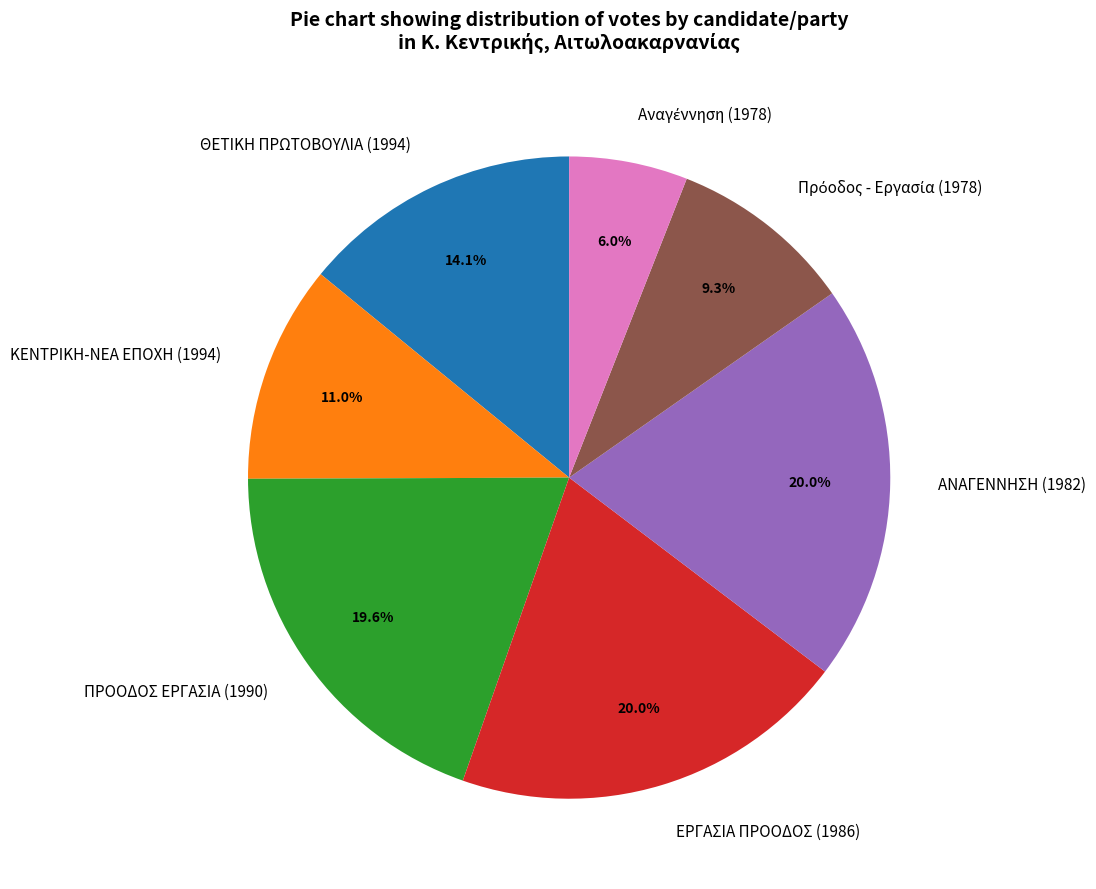

Between ΘΕΤΙΚΗ ΠΡΩΤΟΒΟΥΛΙΑ (1994) and ΚΕΝΤΡΙΚΗ-ΝΕΑ ΕΠΟΧΗ (1994), which is larger?

ΘΕΤΙΚΗ ΠΡΩΤΟΒΟΥΛΙΑ (1994)